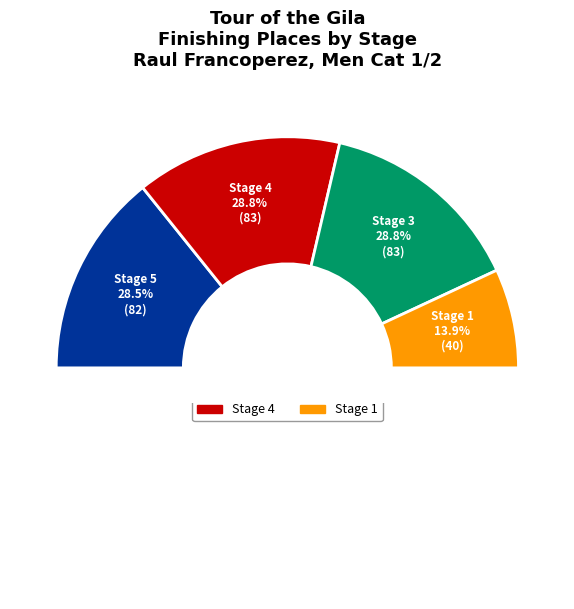

How many segments does this pie chart have?

4